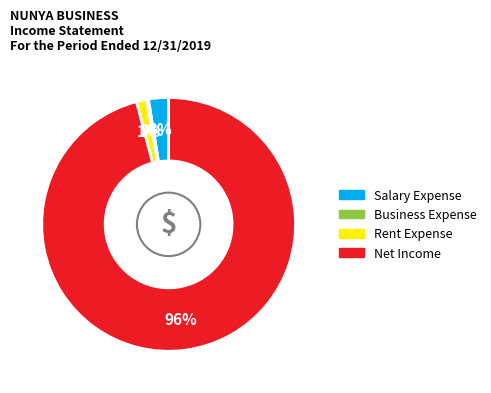

What is the majority slice?

Net Income